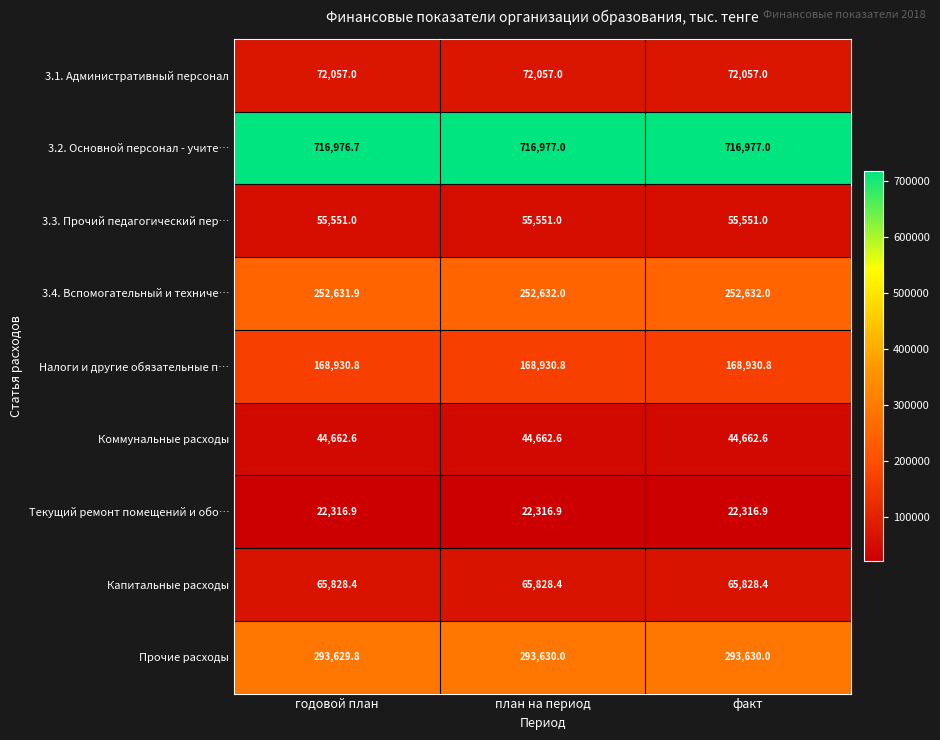

The value of Налоги и другие обязательные п… at годовой план is 242679.0. True or false?

False